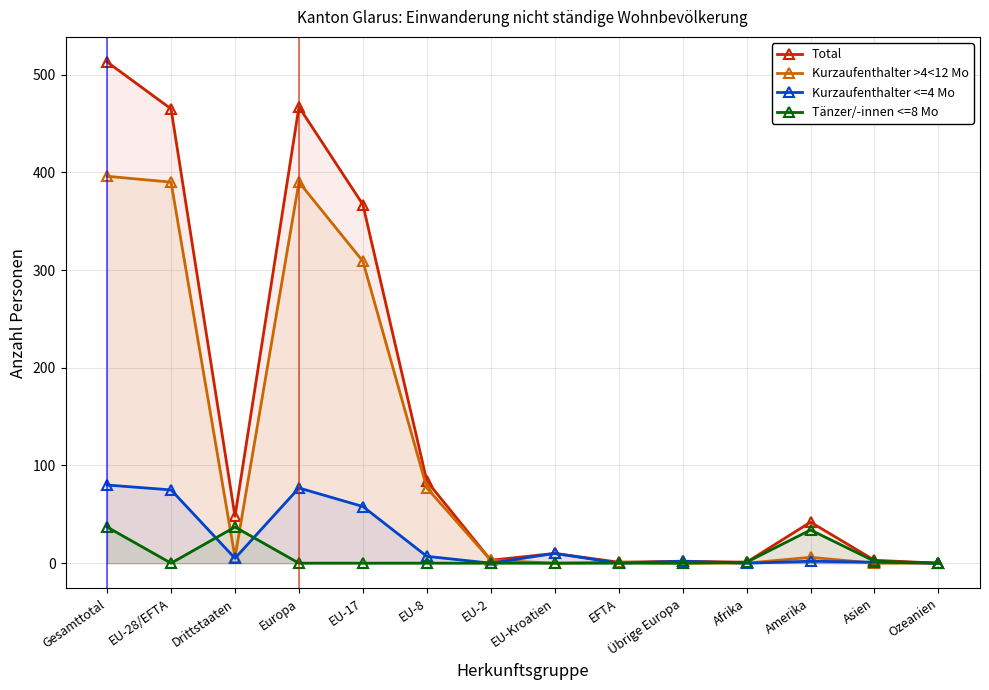

What position from the left is EU-8?

6